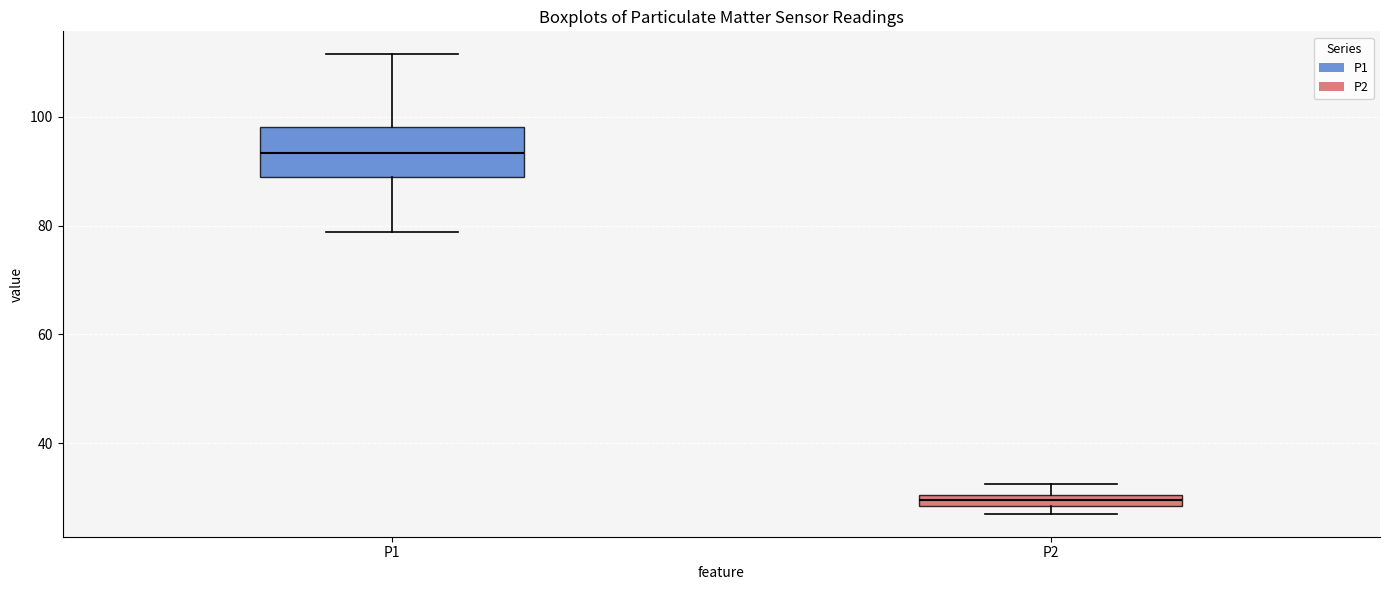

Which box has the highest median line?

P1